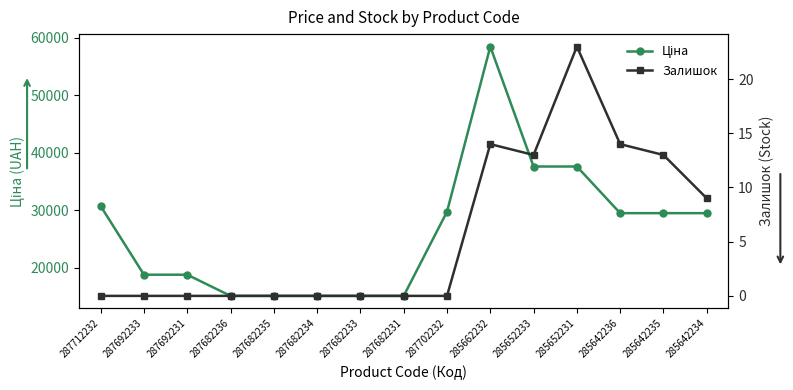

At which category is the sum across all series the highest?

285662232